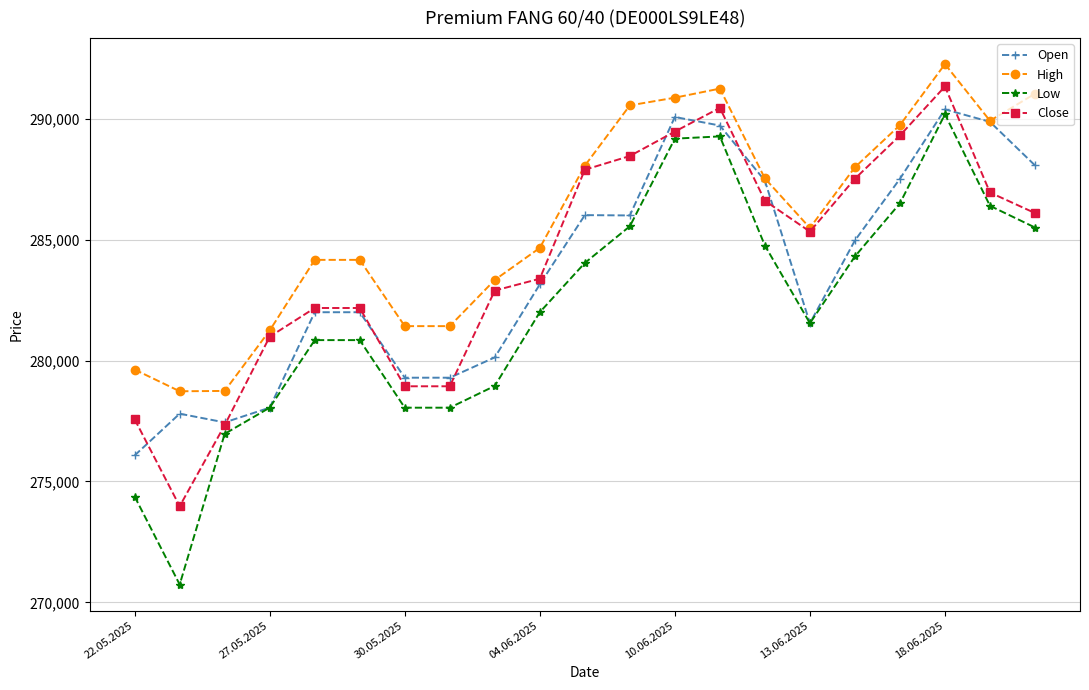

True or false: Low and Close cross at least once.

False